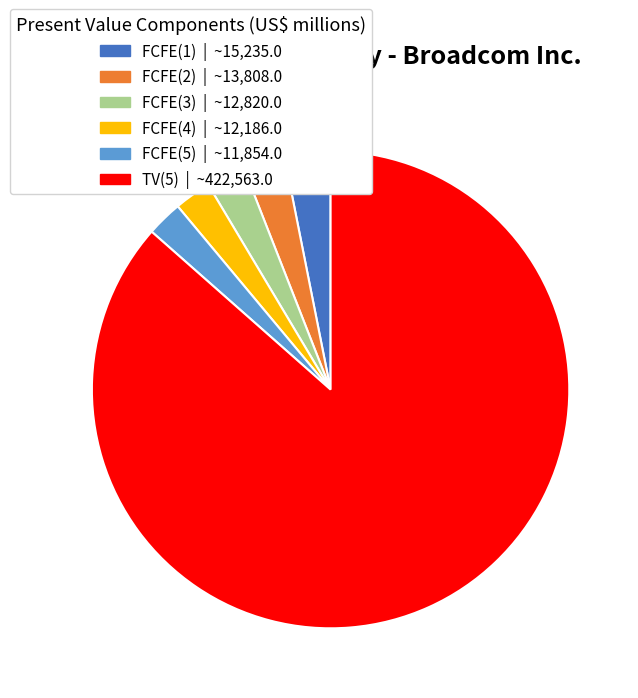

The FCFE(2) slice represents 11% of the pie. True or false?

False